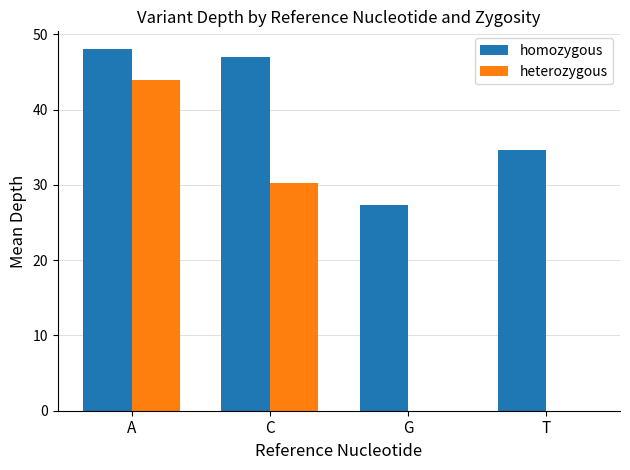

True or false: homozygous has a value of 48.0 at A.

True